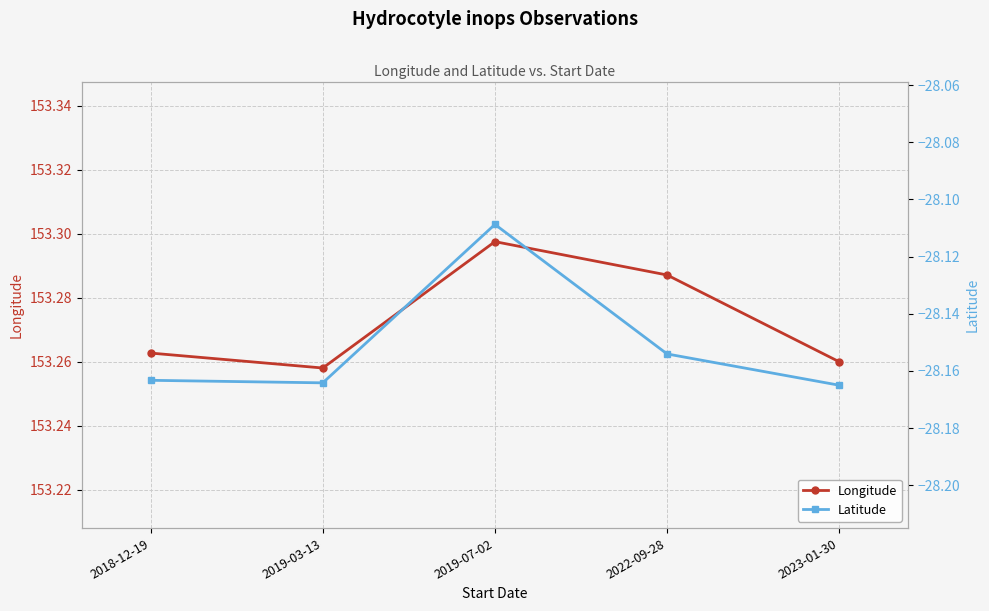

What is the total value across all series at 2019-07-02?

125.2